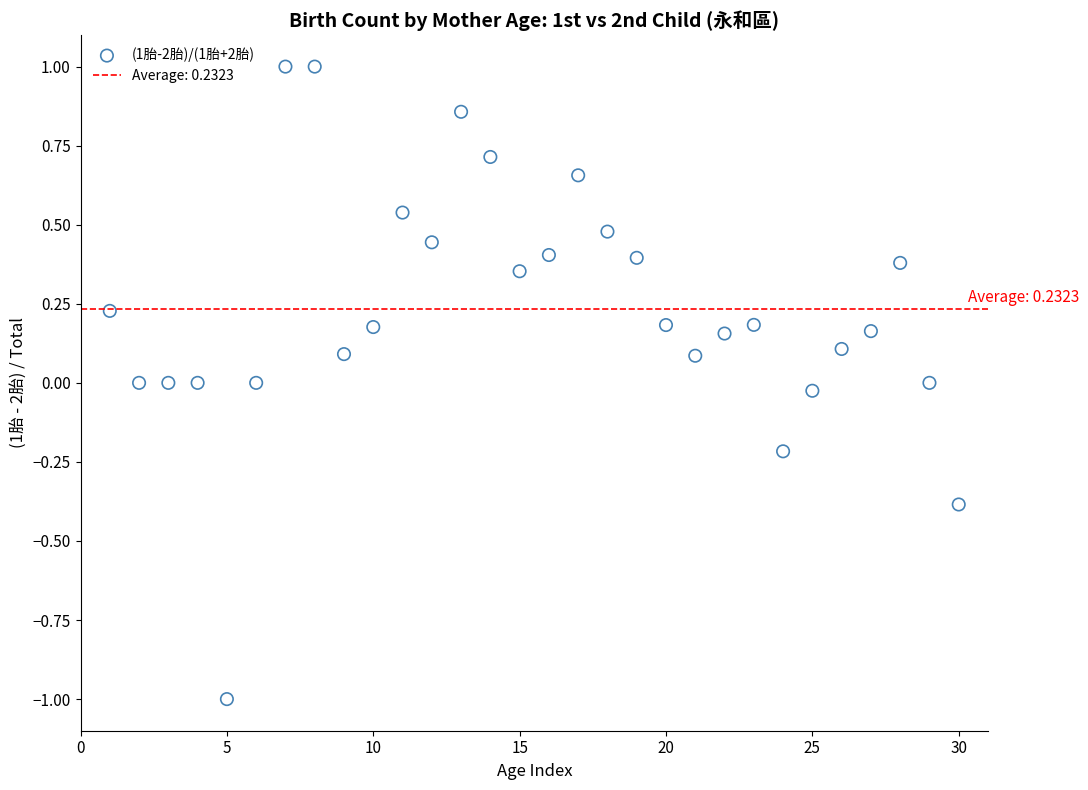

What is the range of Y values (max minus min)?

2.0